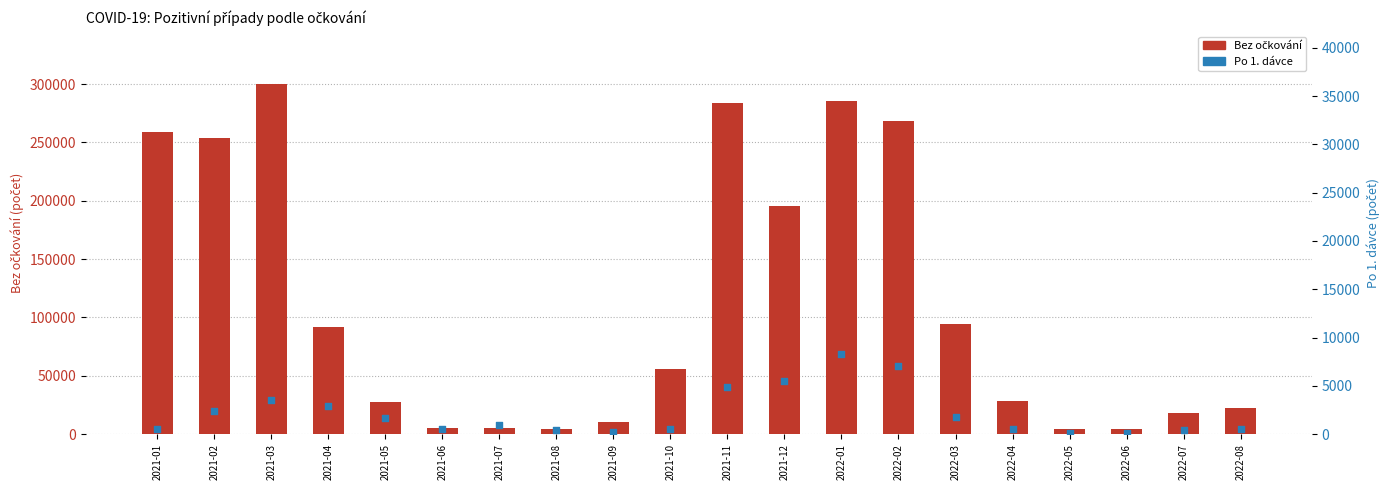

Is the value of Bez očkování at 2021-02 greater than the value of Po 1. dávce at 2022-03?

Yes